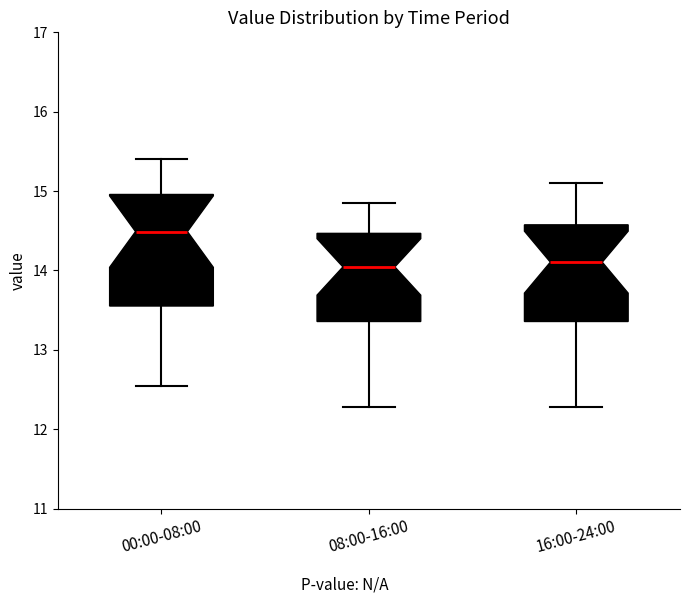

Where does the lower whisker of the box for 08:00-16:00 end on the y-axis? The values are not printed on the chart, so give them approximately, as read against the axis.

12.3